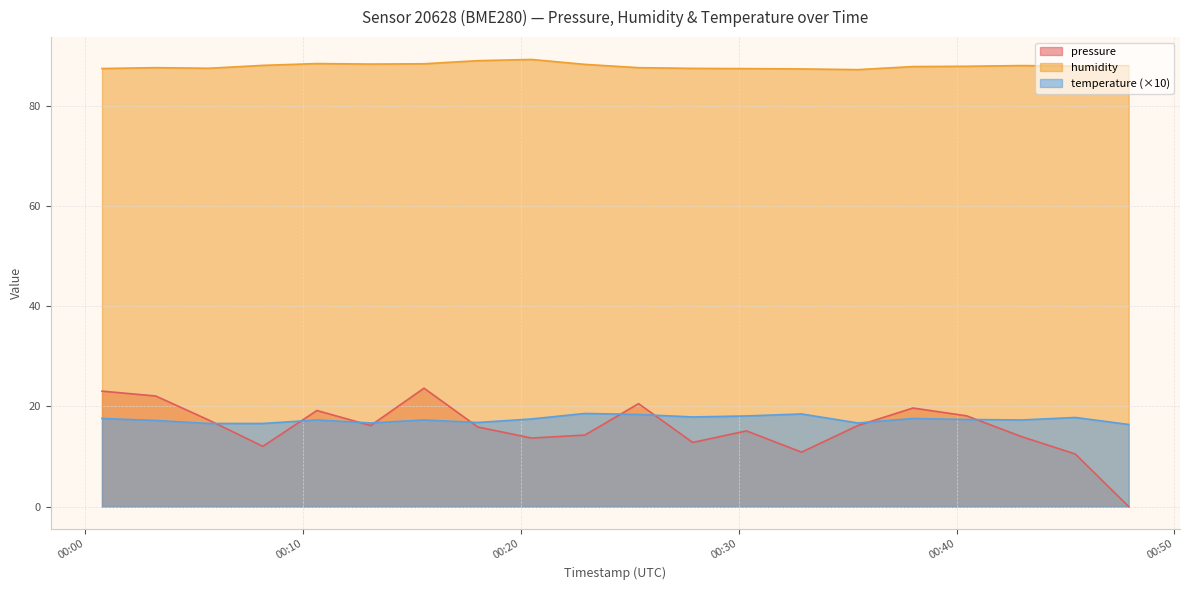

What are all the series names shown in the legend?

pressure, humidity, temperature (×10)